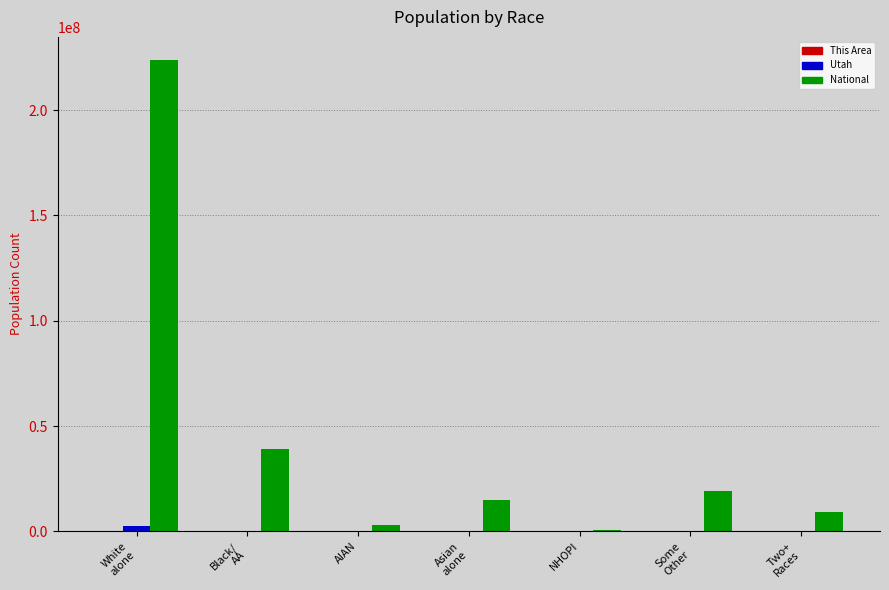

What is the maximum value shown in the chart?

223553265